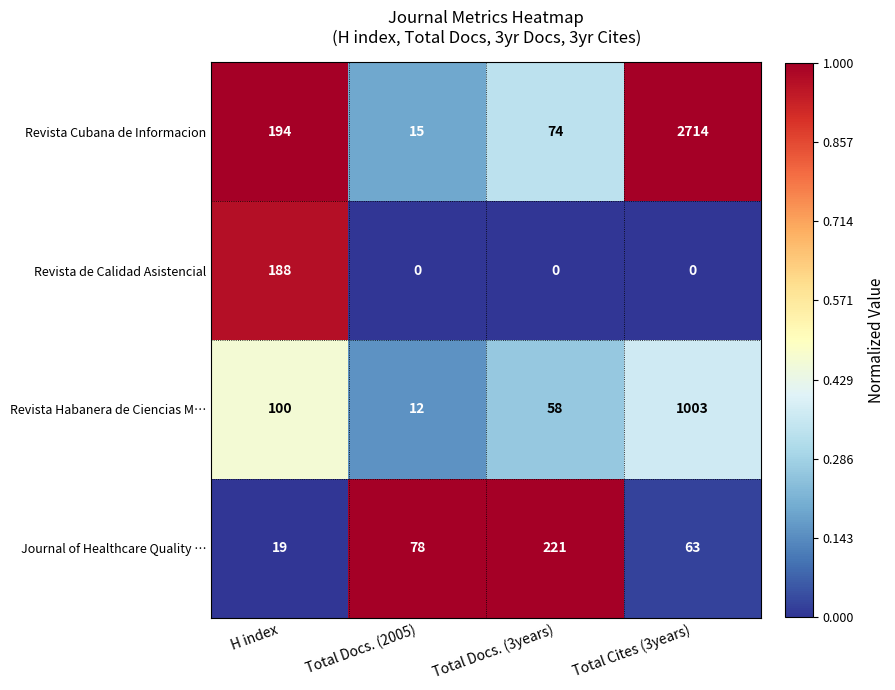

What is the difference between the maximum and minimum values in the Revista Cubana de Informacion series?

2699